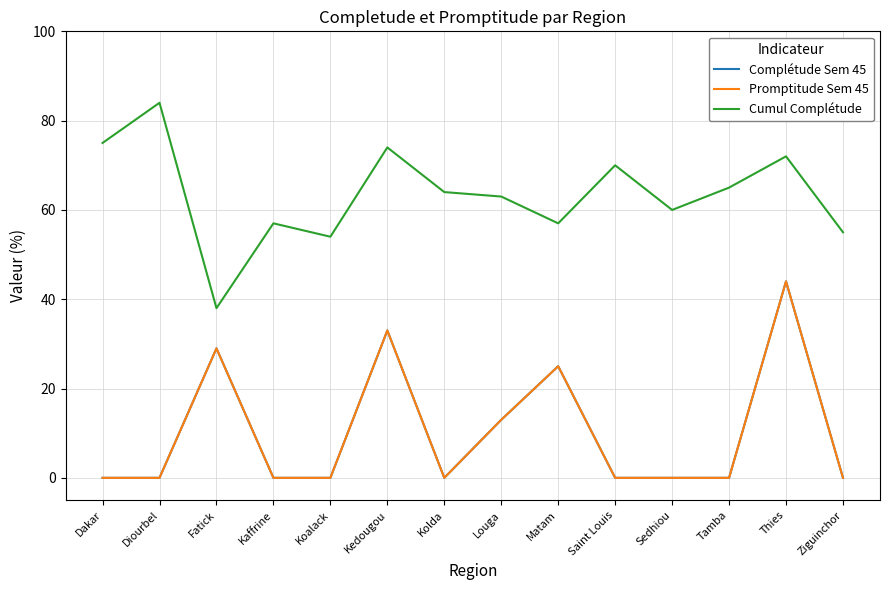

Is this an area chart (filled region under the line)?

No